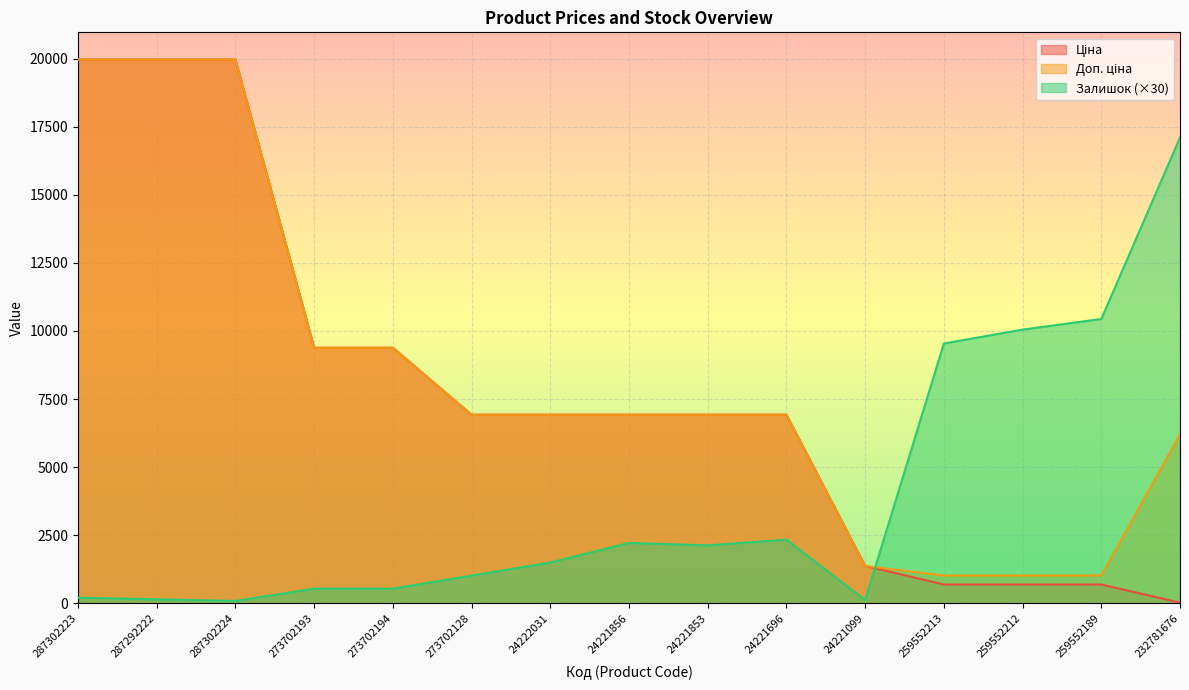

How many lines are shown in the chart?

3